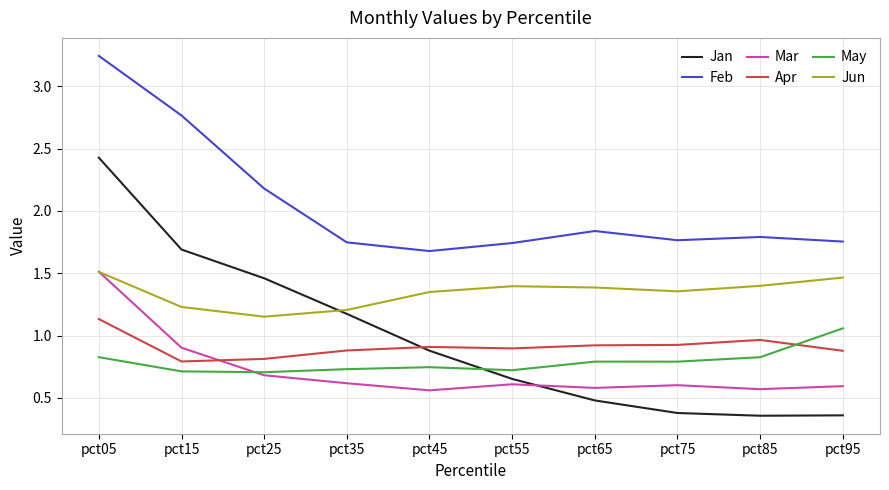

At pct45, list the series in order from smallest to largest.

Mar, May, Jan, Apr, Jun, Feb